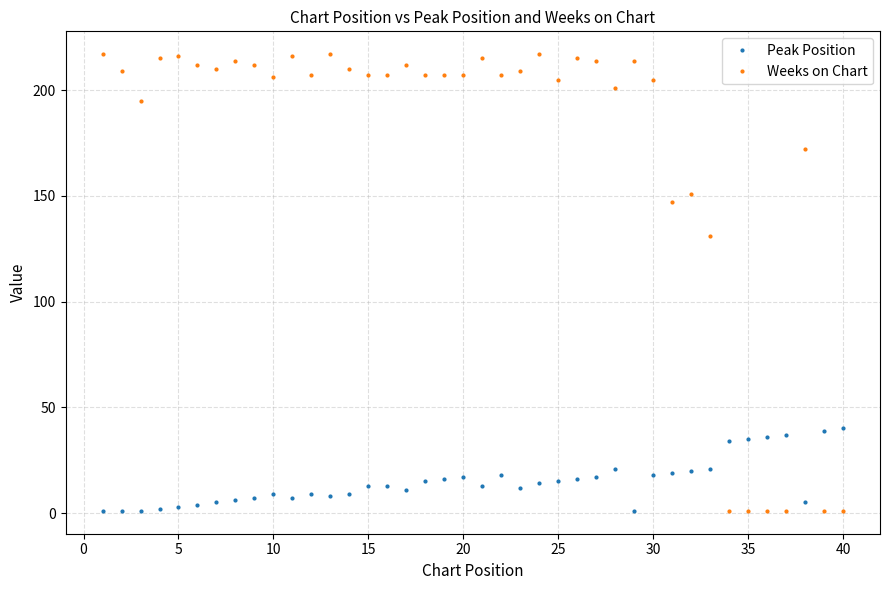

What is the maximum value for Peak Position?

40